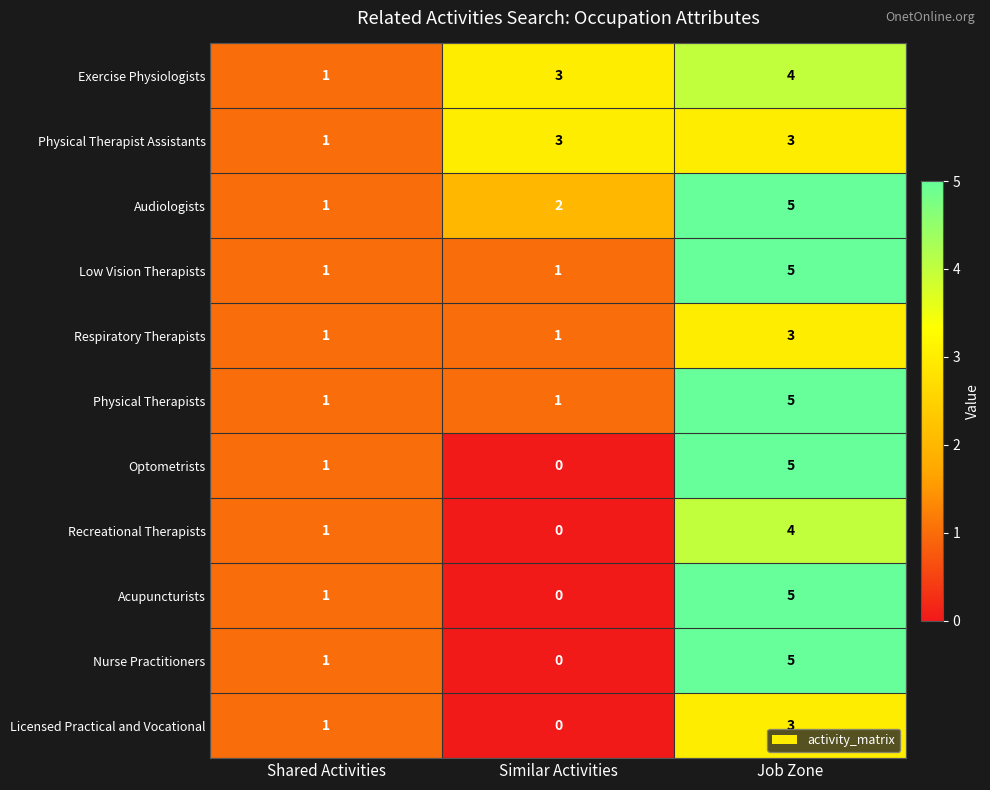

How many Respiratory Therapists values are between 1 and 3?

3